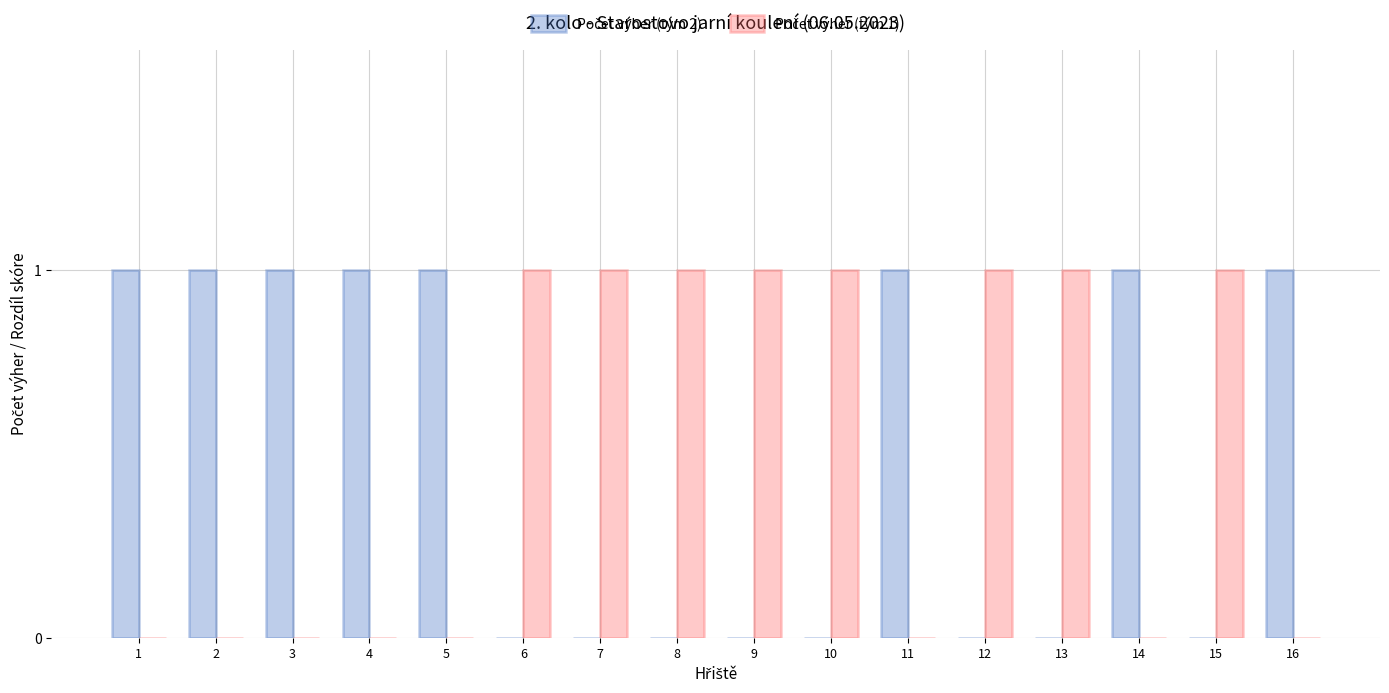

The Počet výher (tým 2) series shows 0 at 13. True or false?

True